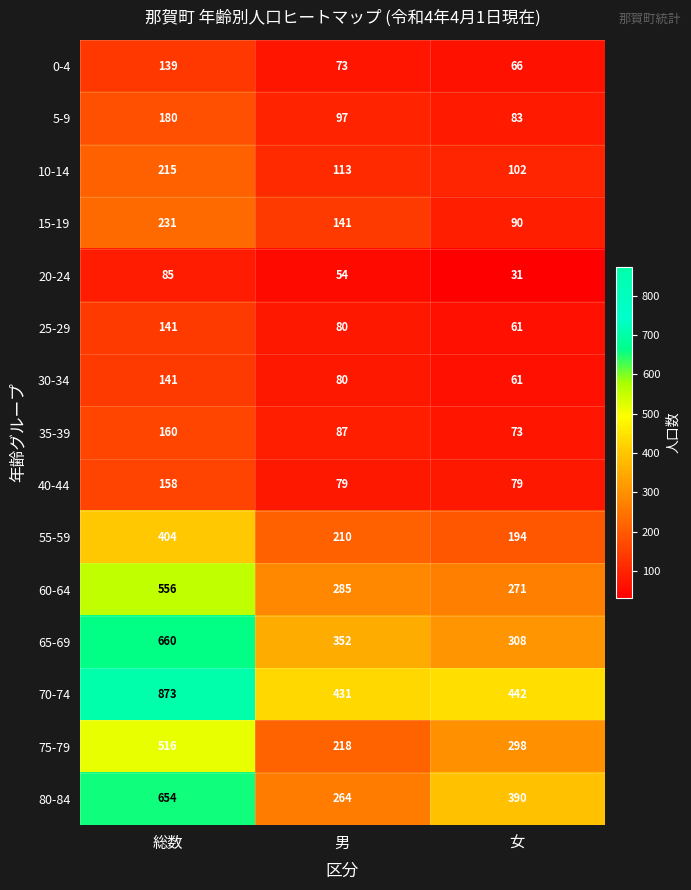

Which category has the highest value in the 25-29 series?

総数